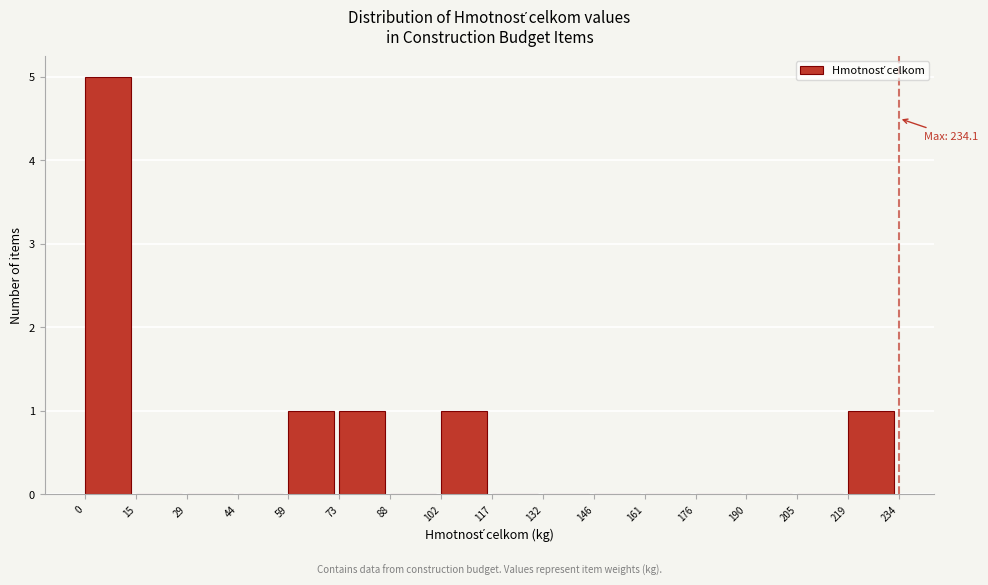

Which range on the x-axis has the tallest bar?

0 to 15